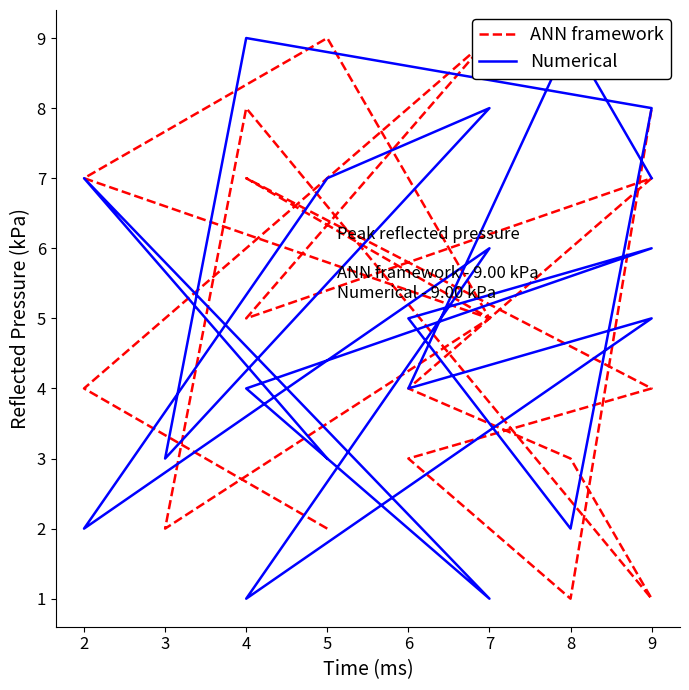

The ANN framework series shows 1 at 8. True or false?

True